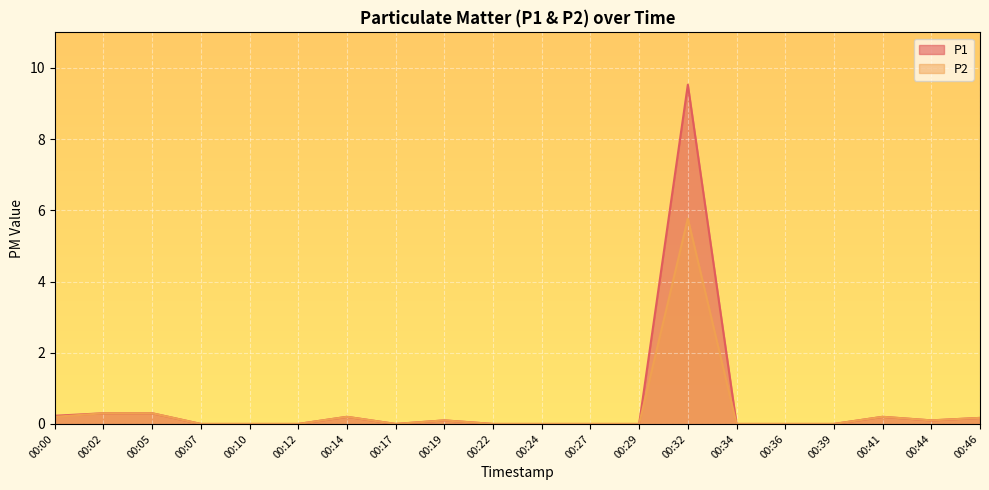

At which category is the sum across all series the highest?

00:32